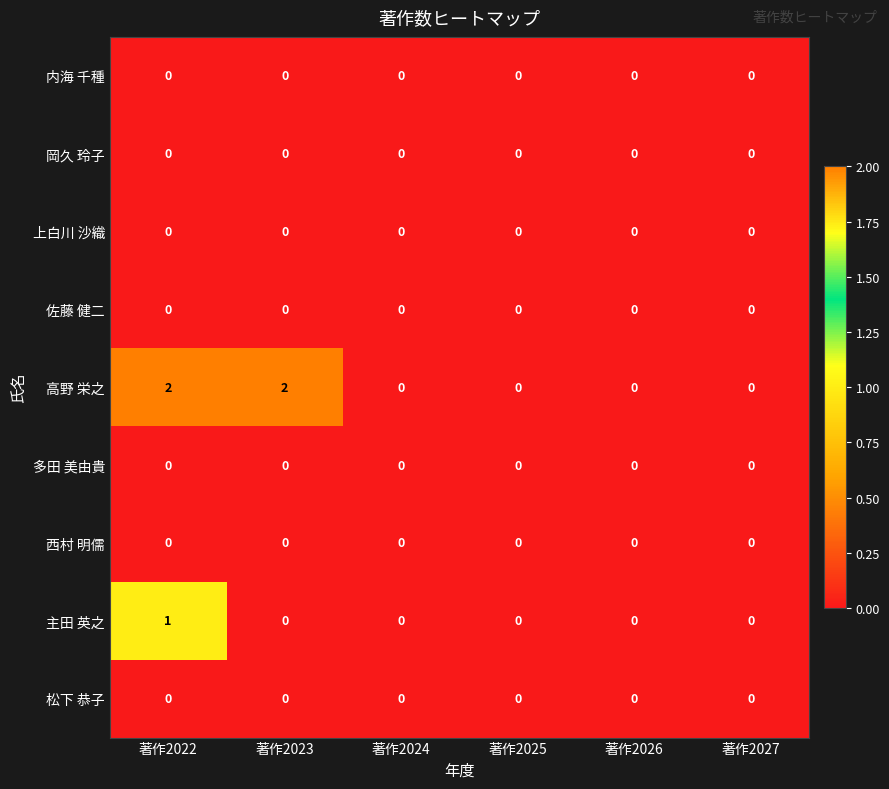

What is the maximum value shown in the chart?

2